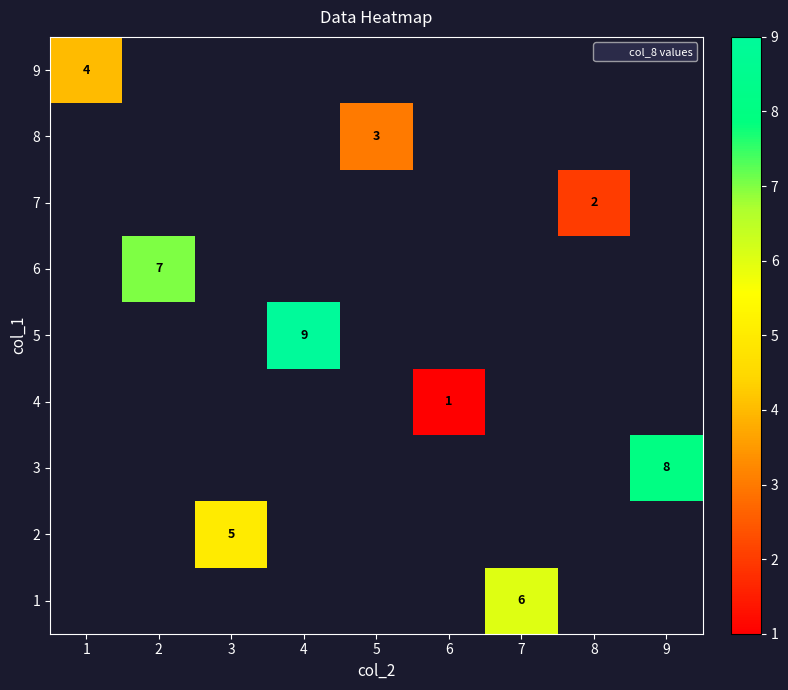

Between 1 and 9, which is larger?

9